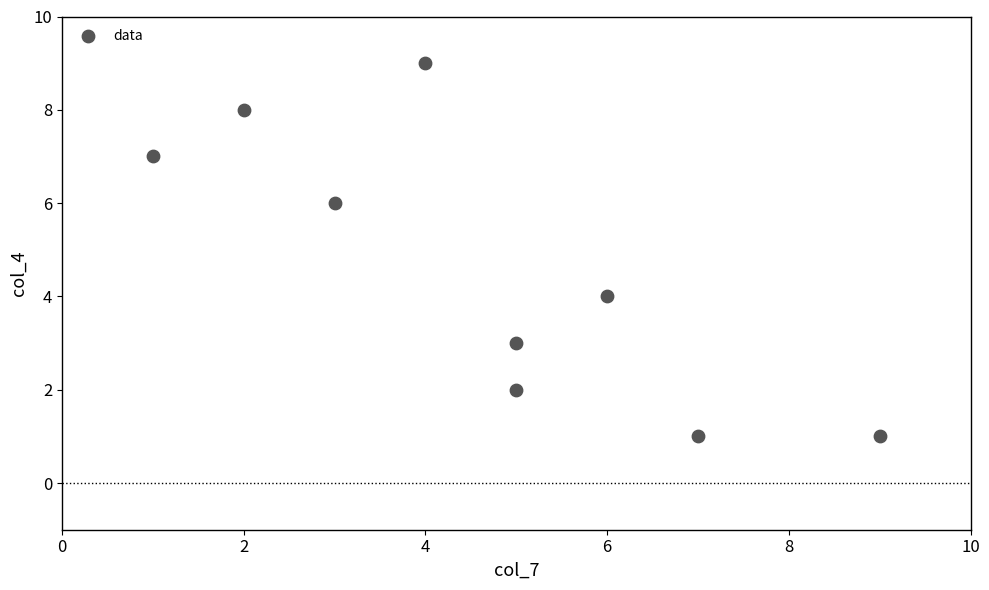

What is the average X value?

5